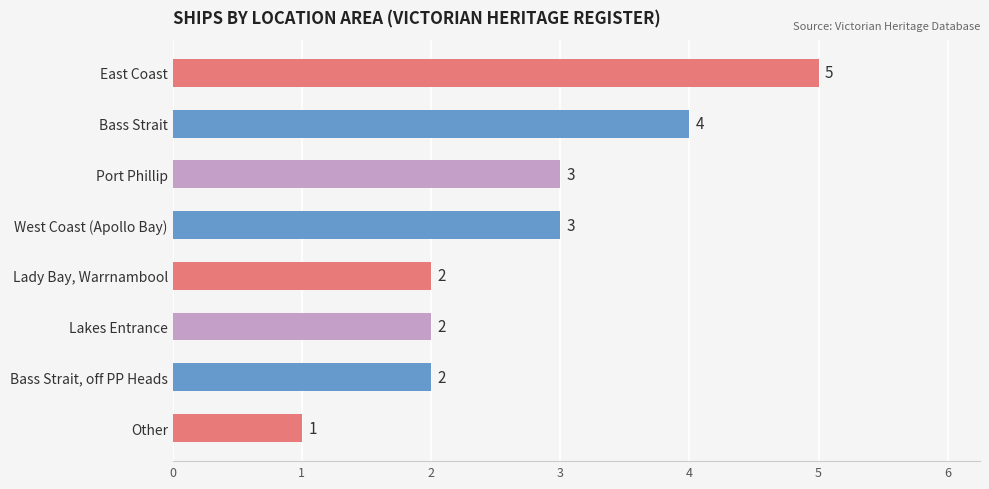

What is the difference between the second highest and minimum values?

3